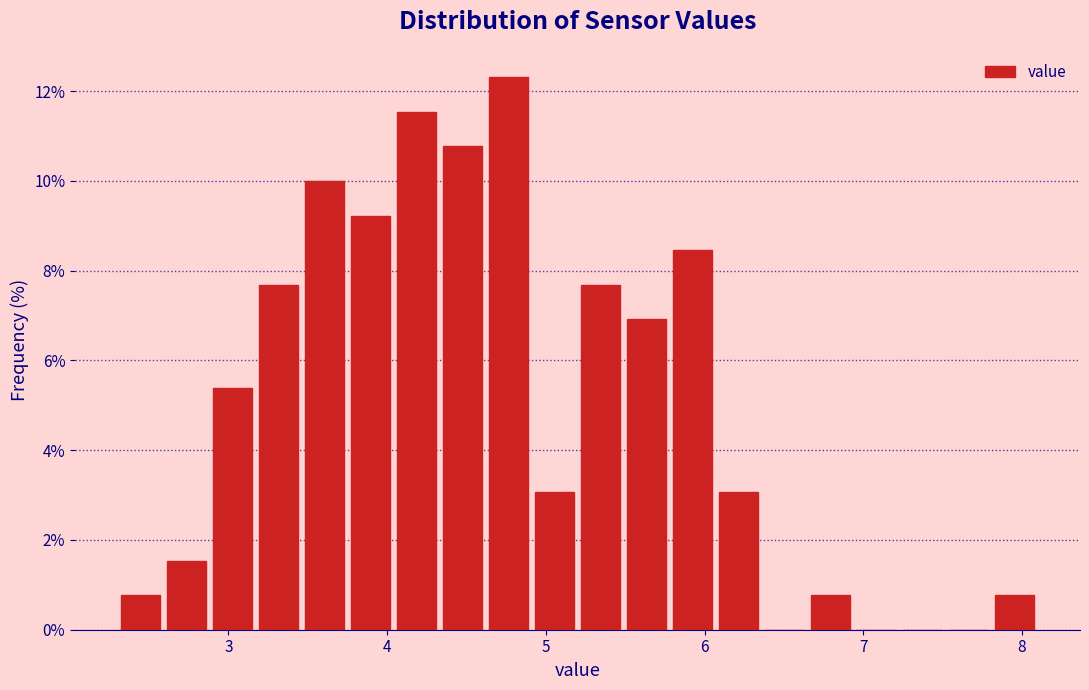

Read against the x-axis, roughly where is the centre of the tallest bar?

4.8